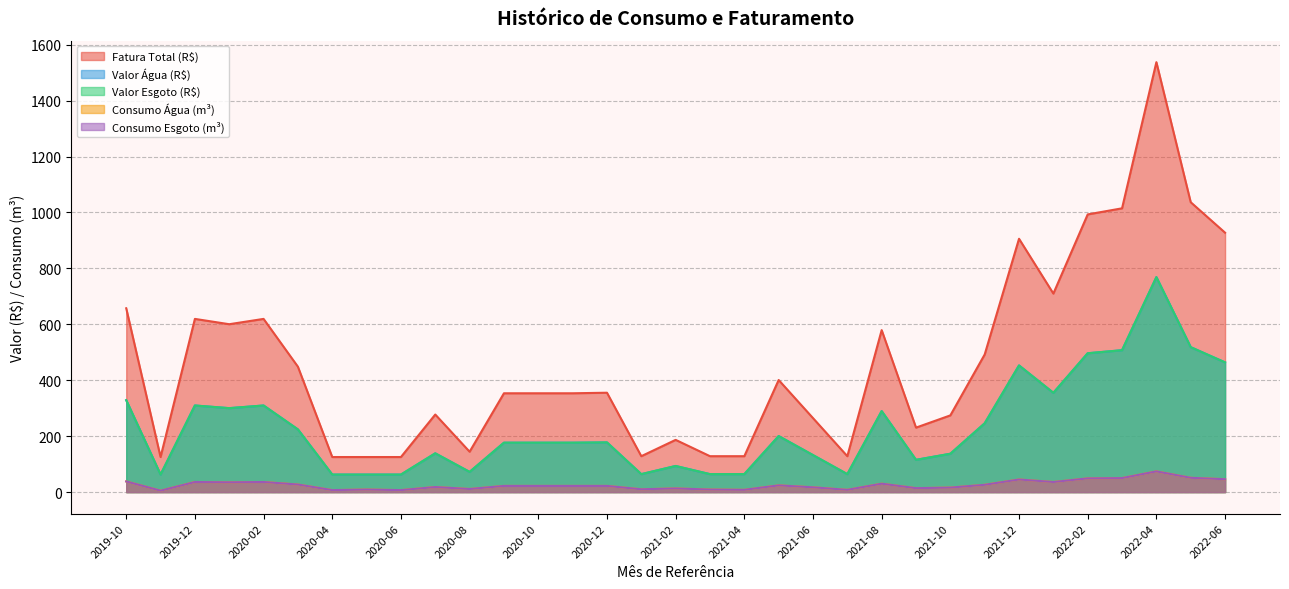

Reading left to right, transcribe all the data shown in this chart.

Consumo Água (m³): 2019-10=38.0	2019-11=5.0	2019-12=36.0	2020-01=35.0	2020-02=36.0	2020-03=27.0	2020-04=7.0	2020-05=9.0	2020-06=7.0	2020-07=18.0	2020-08=11.0	2020-09=22.0	2020-10=22.0	2020-11=22.0	2020-12=22.0	2021-01=10.0	2021-02=13.0	2021-03=9.0	2021-04=8.0	2021-05=24.0	2021-06=17.0	2021-07=8.0	2021-08=30.0	2021-09=14.0	2021-10=16.0	2021-11=26.0	2021-12=45.0	2022-01=36.0	2022-02=49.0	2022-03=50.0	2022-04=74.0	2022-05=51.0	2022-06=46.0
Consumo Esgoto (m³): 2019-10=38.0	2019-11=5.0	2019-12=36.0	2020-01=35.0	2020-02=36.0	2020-03=27.0	2020-04=7.0	2020-05=9.0	2020-06=7.0	2020-07=18.0	2020-08=11.0	2020-09=22.0	2020-10=22.0	2020-11=22.0	2020-12=22.0	2021-01=10.0	2021-02=13.0	2021-03=9.0	2021-04=8.0	2021-05=24.0	2021-06=17.0	2021-07=8.0	2021-08=30.0	2021-09=14.0	2021-10=16.0	2021-11=26.0	2021-12=45.0	2022-01=36.0	2022-02=49.0	2022-03=50.0	2022-04=74.0	2022-05=51.0	2022-06=46.0
Valor Água (R$): 2019-10=328.7	2019-11=62.7	2019-12=309.7	2020-01=300.2	2020-02=309.7	2020-03=224.2	2020-04=62.7	2020-05=62.7	2020-06=62.7	2020-07=138.7	2020-08=72.2	2020-09=176.7	2020-10=176.7	2020-11=176.7	2020-12=177.7	2021-01=64.2	2021-02=93.4	2021-03=64.2	2021-04=64.2	2021-05=200.4	2021-06=132.3	2021-07=64.2	2021-08=289.6	2021-09=115.4	2021-10=137.2	2021-11=246.1	2021-12=453.0	2022-01=354.9	2022-02=496.5	2022-03=507.4	2022-04=768.8	2022-05=518.3	2022-06=463.9
Valor Esgoto (R$): 2019-10=328.7	2019-11=62.7	2019-12=309.7	2020-01=300.2	2020-02=309.7	2020-03=224.2	2020-04=62.7	2020-05=62.7	2020-06=62.7	2020-07=138.7	2020-08=72.2	2020-09=176.7	2020-10=176.7	2020-11=176.7	2020-12=177.7	2021-01=64.2	2021-02=93.4	2021-03=64.2	2021-04=64.2	2021-05=200.3	2021-06=132.3	2021-07=64.2	2021-08=289.6	2021-09=115.2	2021-10=137.2	2021-11=246.1	2021-12=453.0	2022-01=354.9	2022-02=496.5	2022-03=507.4	2022-04=768.8	2022-05=518.3	2022-06=463.9
Fatura Total (R$): 2019-10=657.3	2019-11=125.3	2019-12=619.3	2020-01=600.3	2020-02=619.3	2020-03=448.3	2020-04=125.3	2020-05=125.3	2020-06=125.3	2020-07=277.3	2020-08=144.3	2020-09=353.3	2020-10=353.3	2020-11=353.3	2020-12=355.3	2021-01=128.3	2021-02=186.7	2021-03=128.3	2021-04=128.3	2021-05=400.8	2021-06=264.6	2021-07=128.3	2021-08=579.2	2021-09=230.5	2021-10=274.3	2021-11=492.1	2021-12=905.9	2022-01=709.9	2022-02=993.0	2022-03=1014.8	2022-04=1537.5	2022-05=1036.6	2022-06=927.7